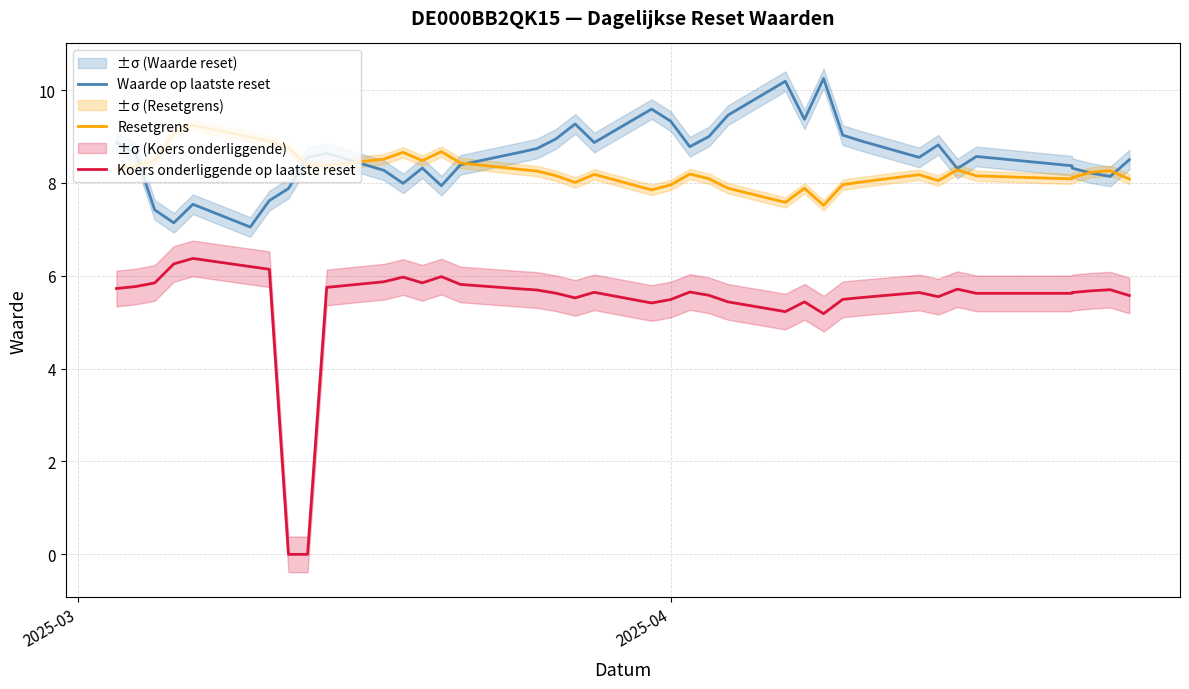

At how many categories does at least one series exceed 1?

39